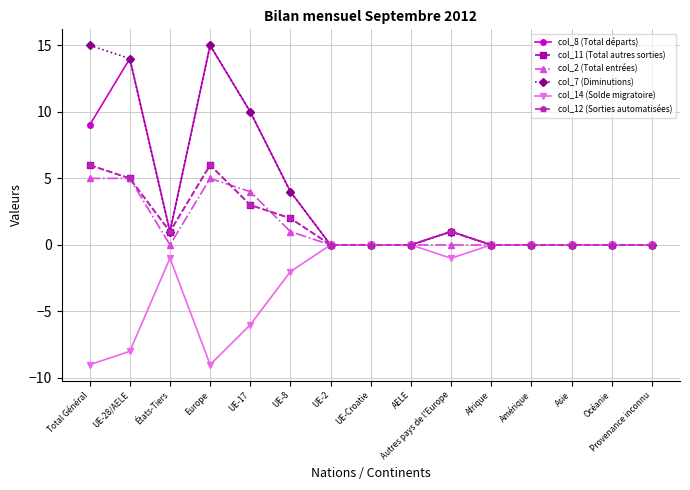

True or false: col_14 (Solde migratoire) and col_7 (Diminutions) cross at least once.

False